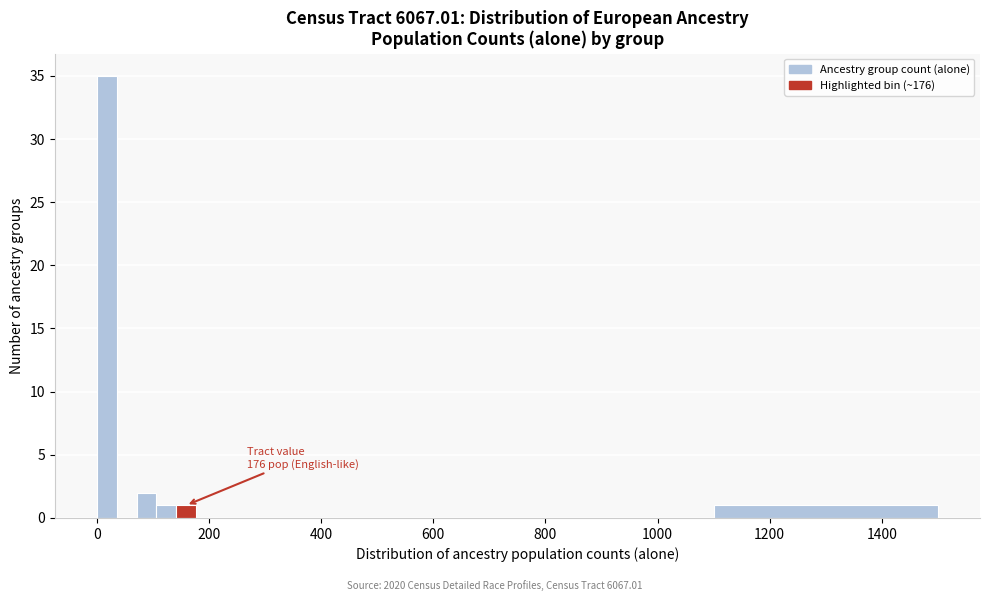

Around what value on the x-axis is the tallest bar? Give the approximate position of its centre, as read against the axis.

20